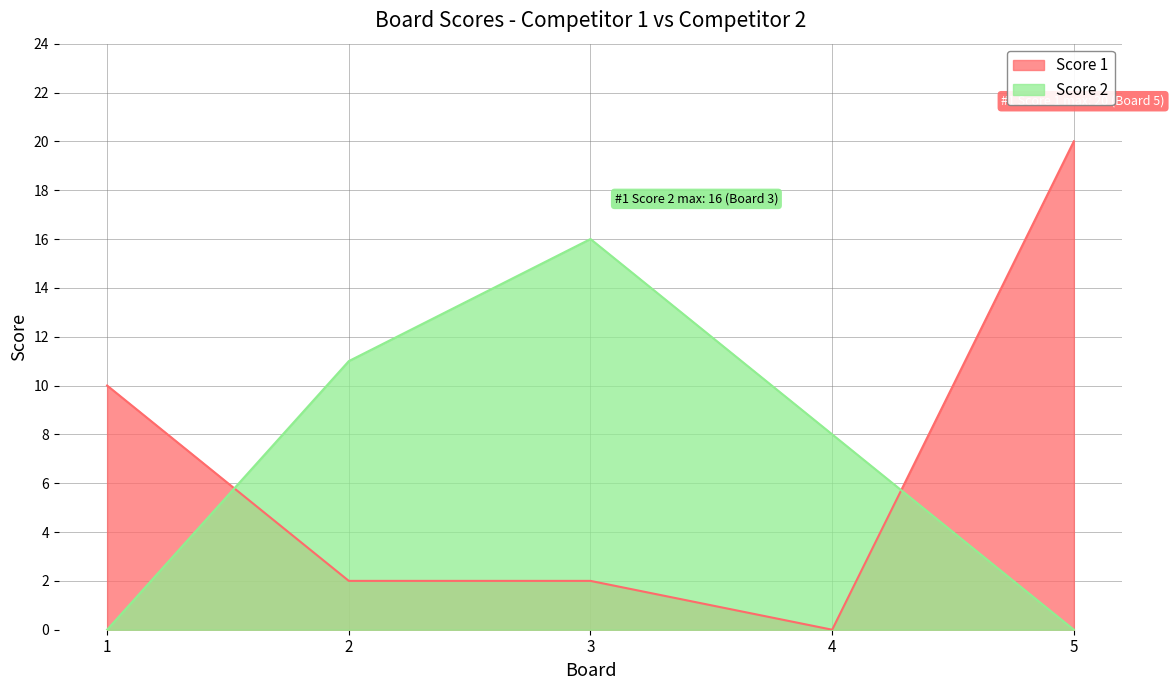

What is the value of the Score 2 point at the 2nd from the left?

11